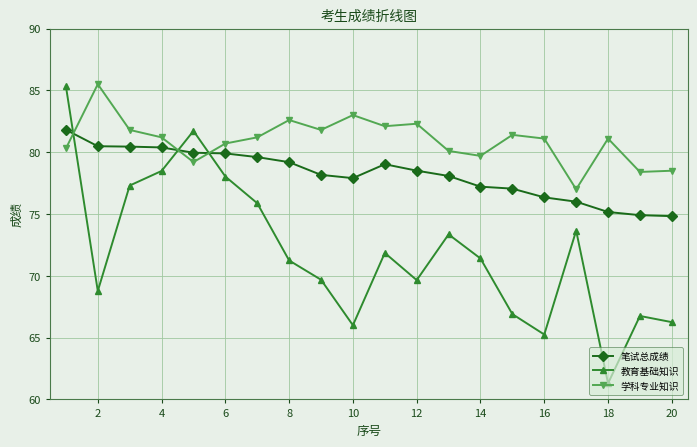

True or false: 笔试总成绩 has more than 0 interior local peaks.

True